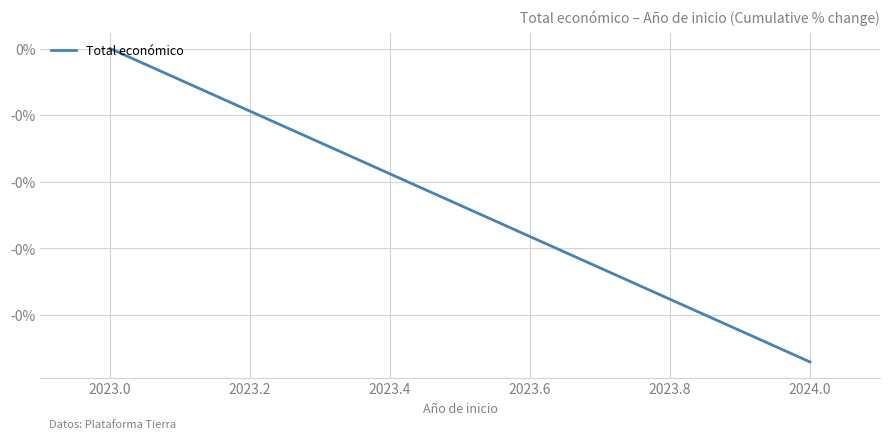

Count the values in the range 0 to 1.

1